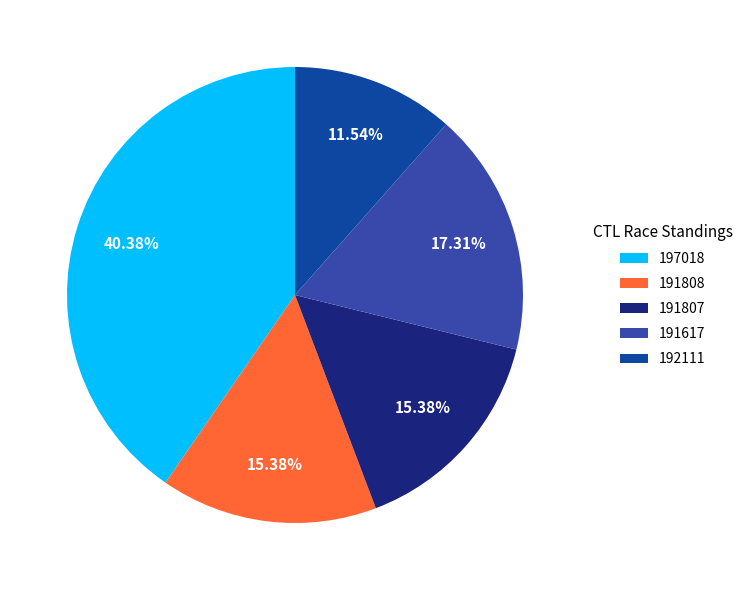

What is the total percentage of 191807 and 192111?

26.9%